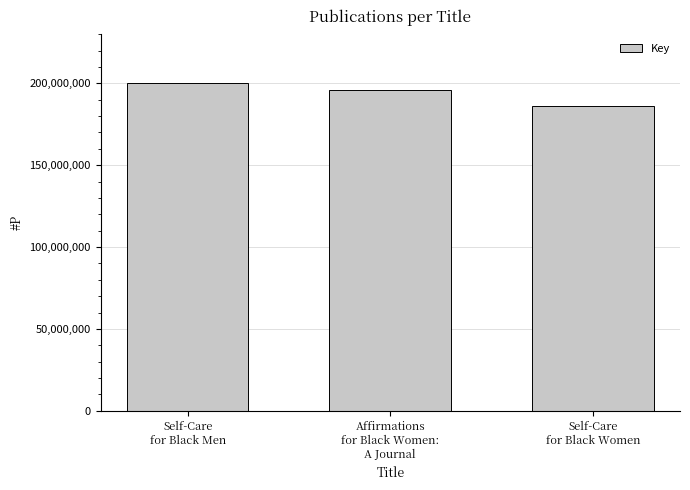

The chart shows a value of 133241294 at Self-Care
for Black Men. True or false?

False